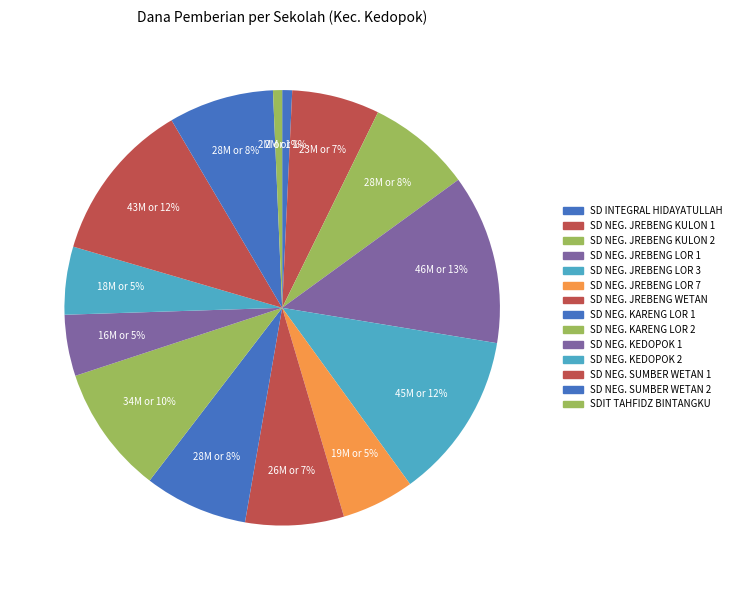

True or false: SDIT TAHFIDZ BINTANGKU accounts for 1% of the total.

True